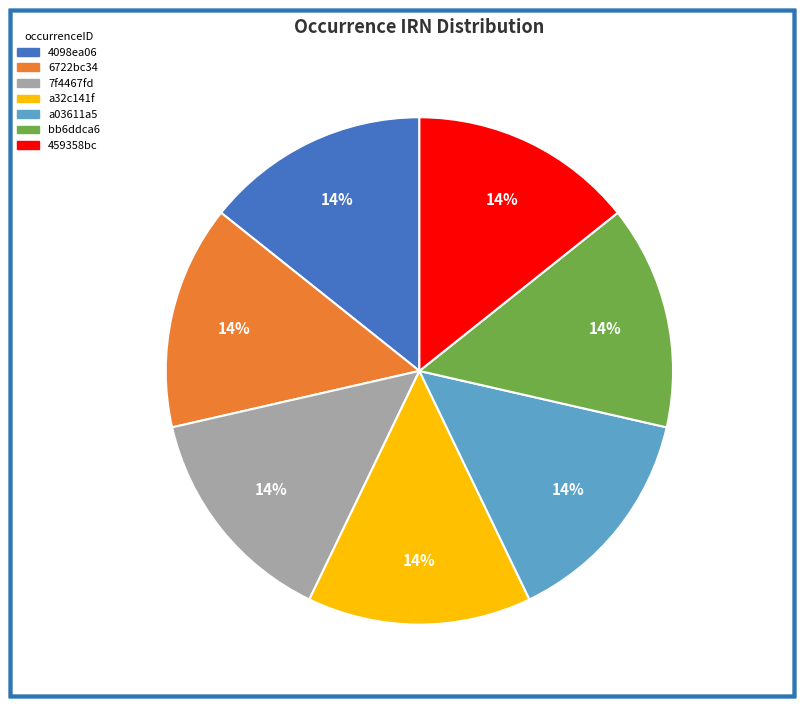

Combined, do 6722bc34 and 7f4467fd account for over 50%?

No